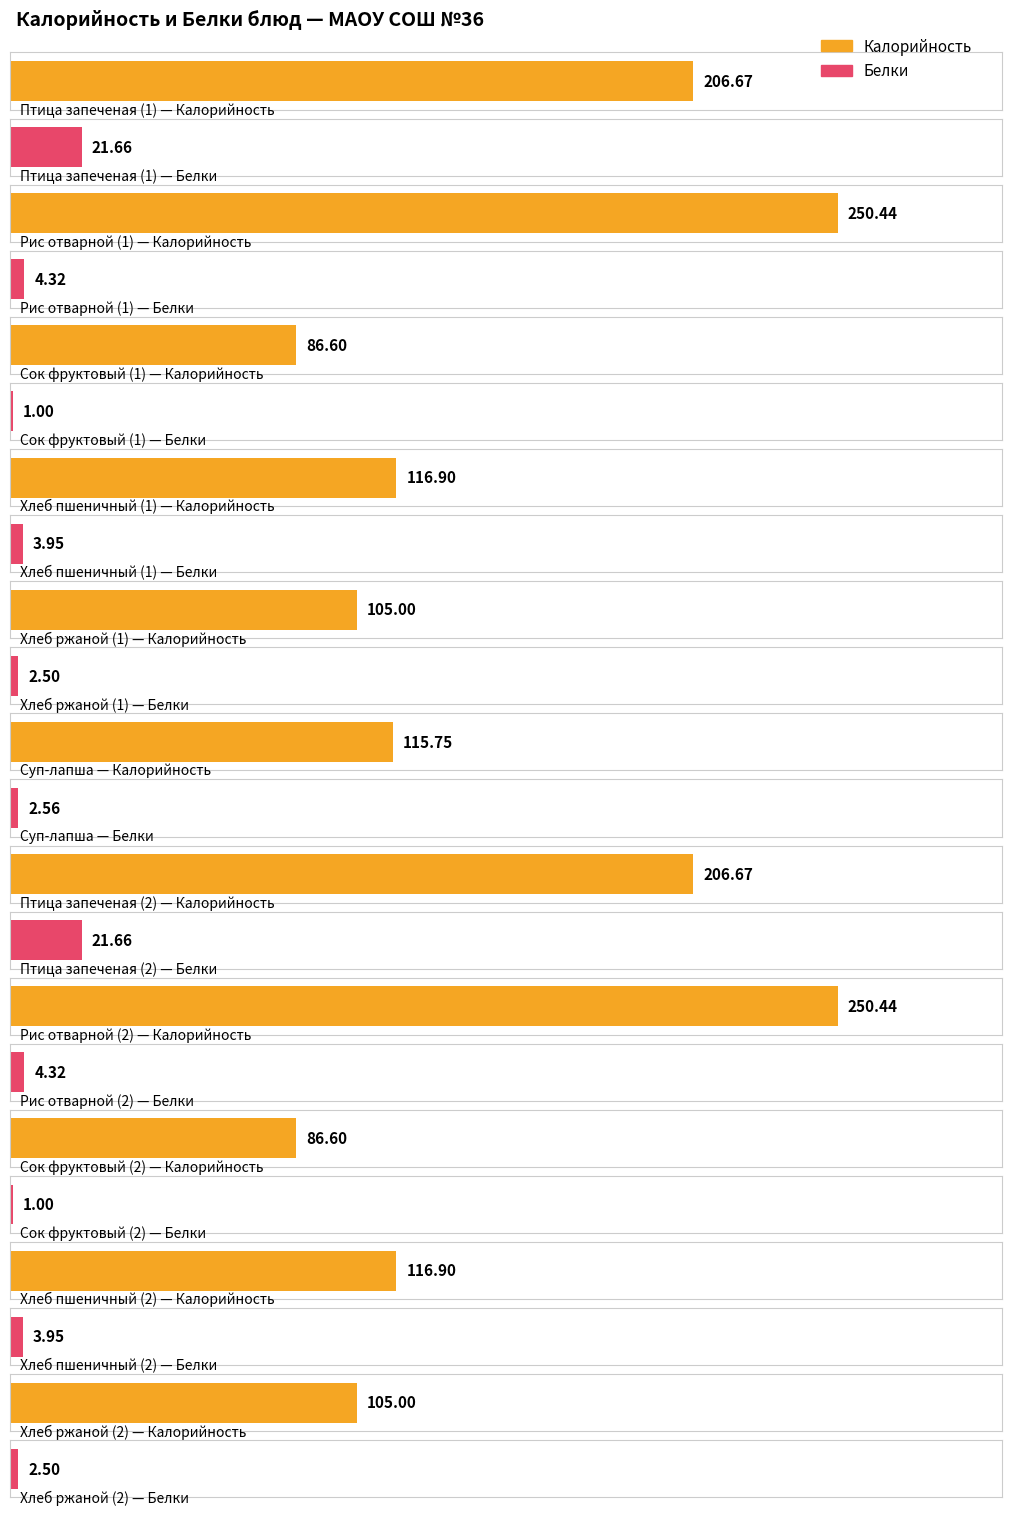

What is the difference between the Калорийность values at Суп-лапша and Хлеб пшеничный (1)?

1.2